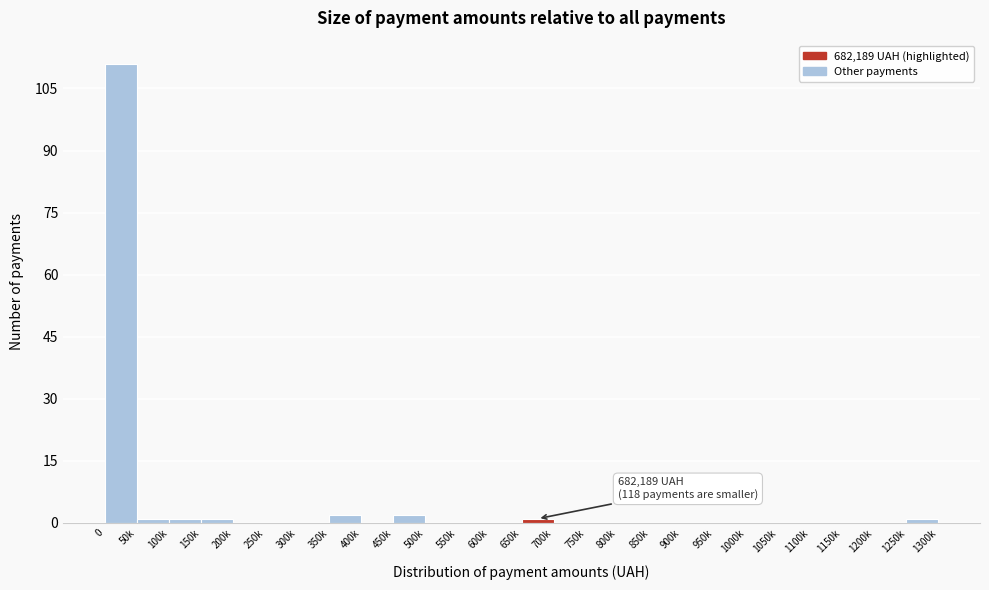

Reading left to right, extract all data points from this chart.

0=111	50k=1	100k=1	150k=1	200k=0	250k=0	300k=0	350k=2	400k=0	450k=2	500k=0	550k=0	600k=0	650k=1	700k=0	750k=0	800k=0	850k=0	900k=0	950k=0	1000k=0	1050k=0	1100k=0	1150k=0	1200k=0	1250k=1